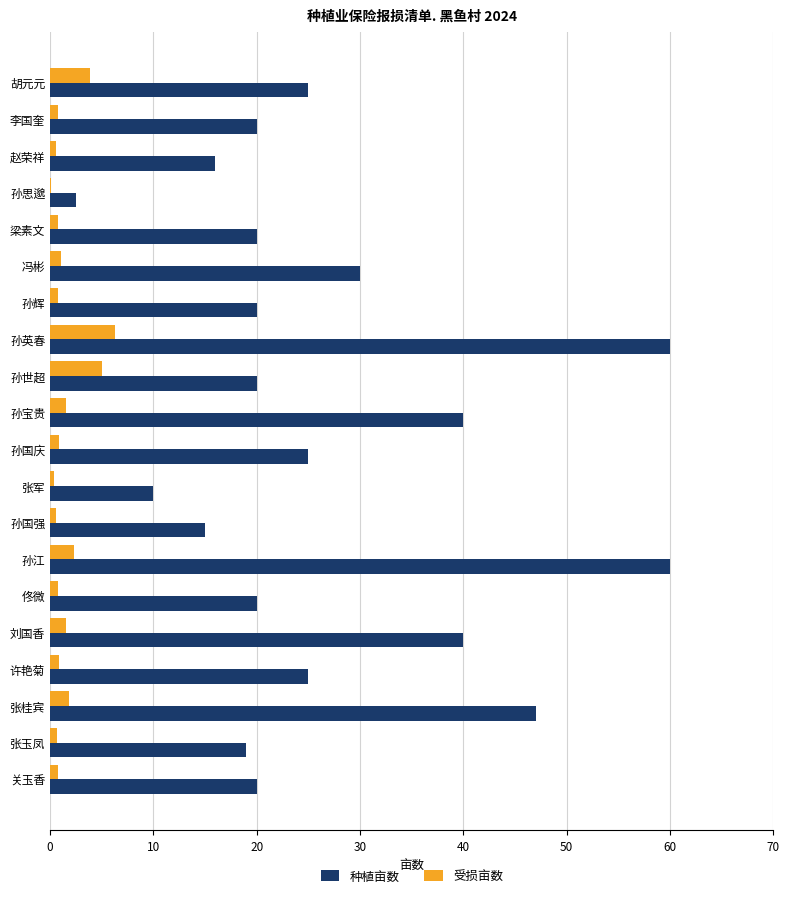

Which series has the largest total across all categories?

种植亩数